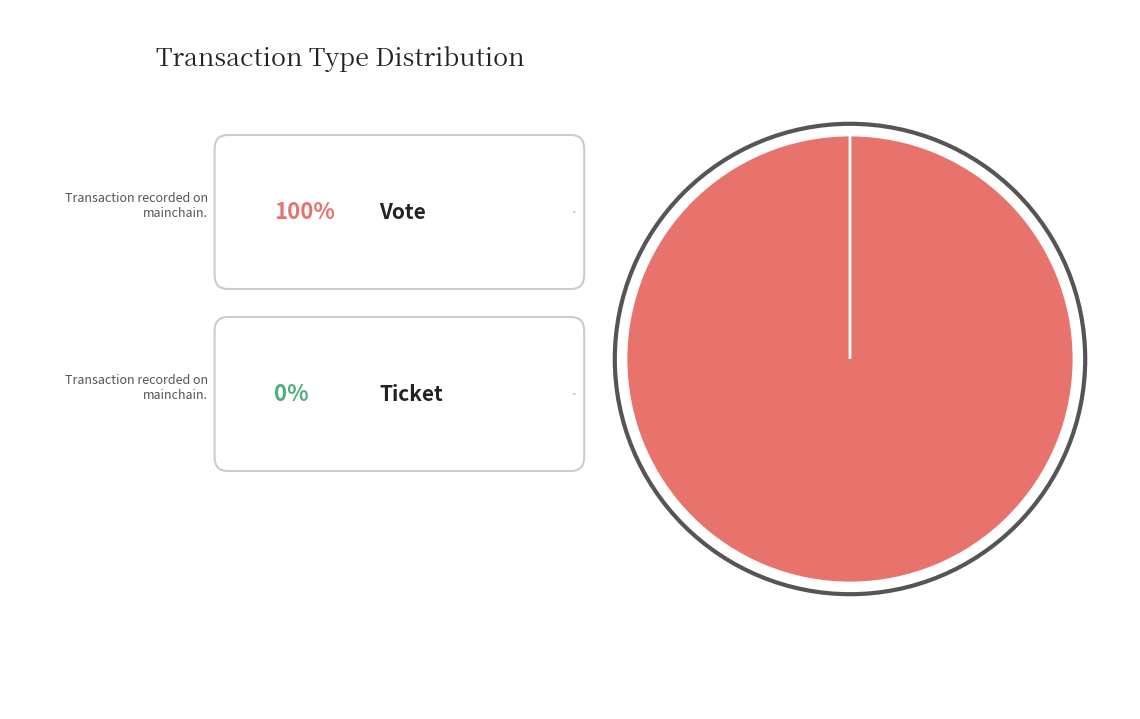

To the nearest percent, what is the difference between the Vote and Ticket slice percentages?

100%